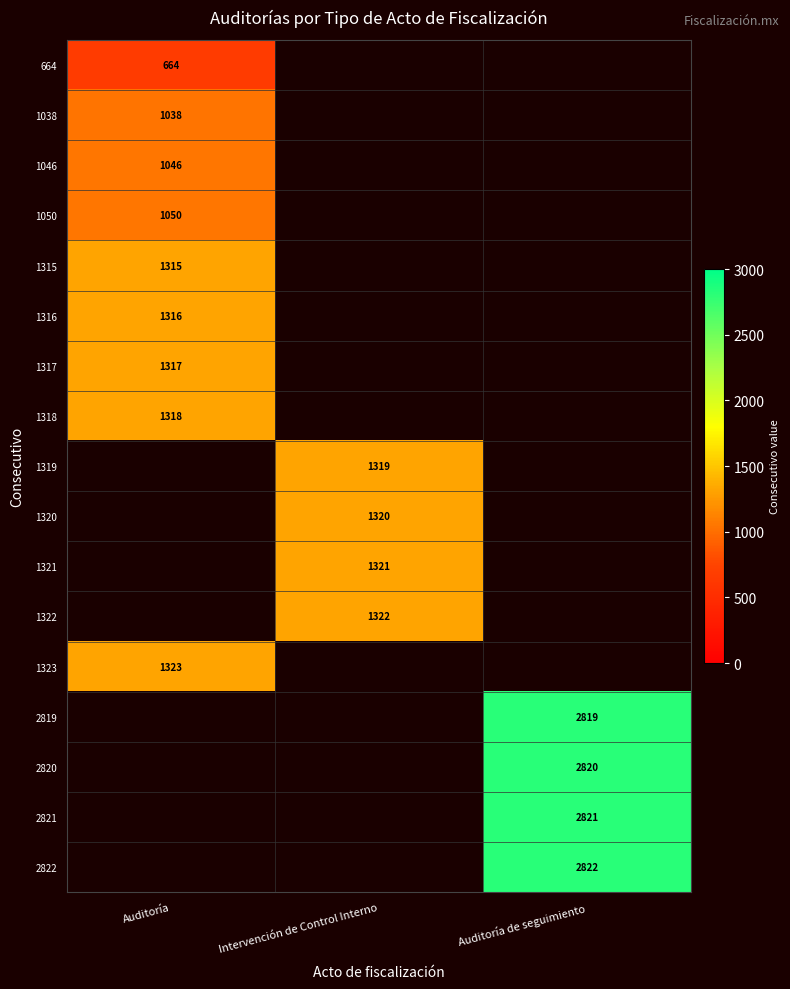

True or false: 1318 has a value of 1733.1 at Auditoría.

False